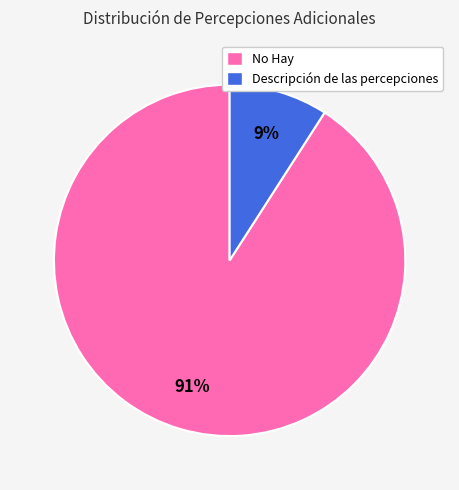

Is it true that Descripción de las percepciones is 9% of the pie?

True